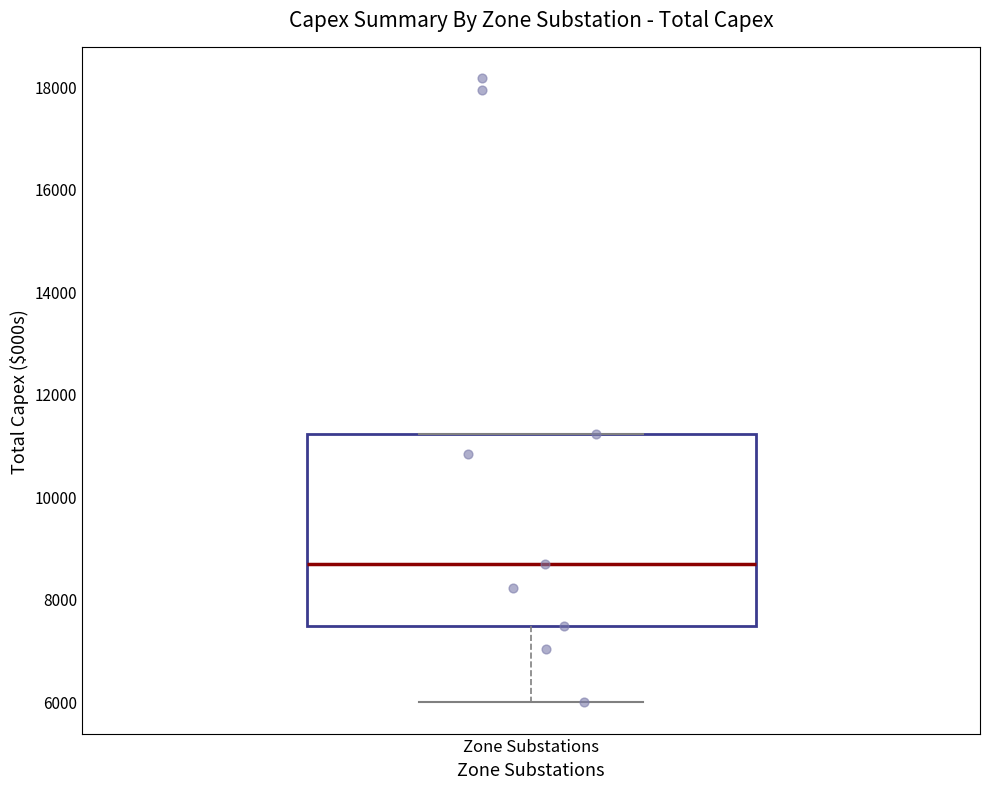

Transcribe this box plot: give where the median line is, the range the box spans, and where the two whiskers end, as read against the y-axis. The values are not printed on the chart, so give them approximately, as read against the axis.

median 8600, box 7400 to 11200, whiskers 6000 to 11200